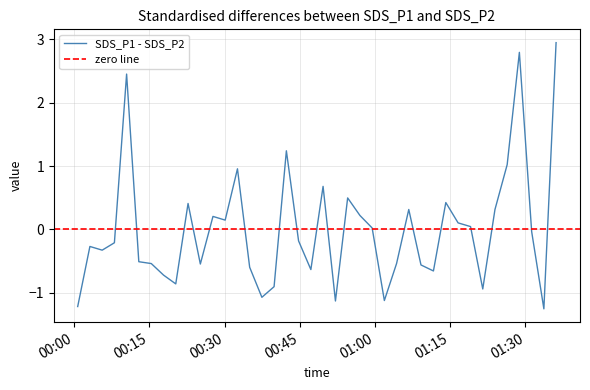

What is the minimum value shown in the chart?

-1.3